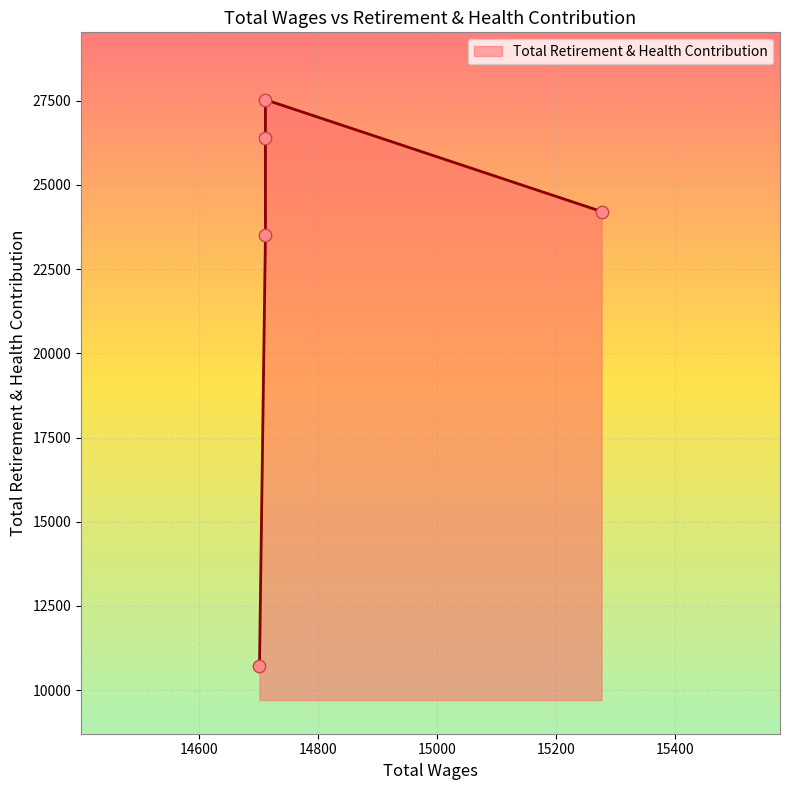

What is the ratio of the value at 15277.0 to the value at 14712.0?

1.0